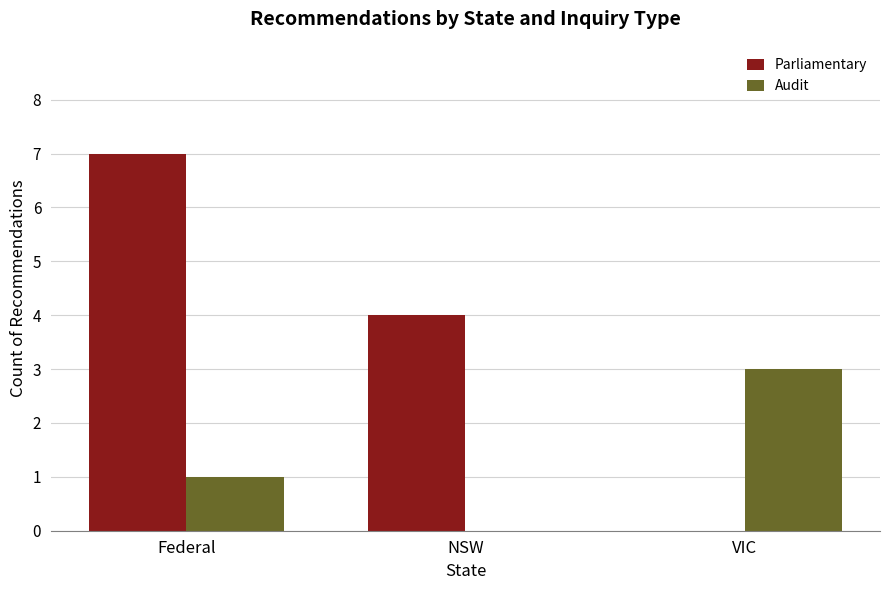

Read the Parliamentary value at Federal.

7